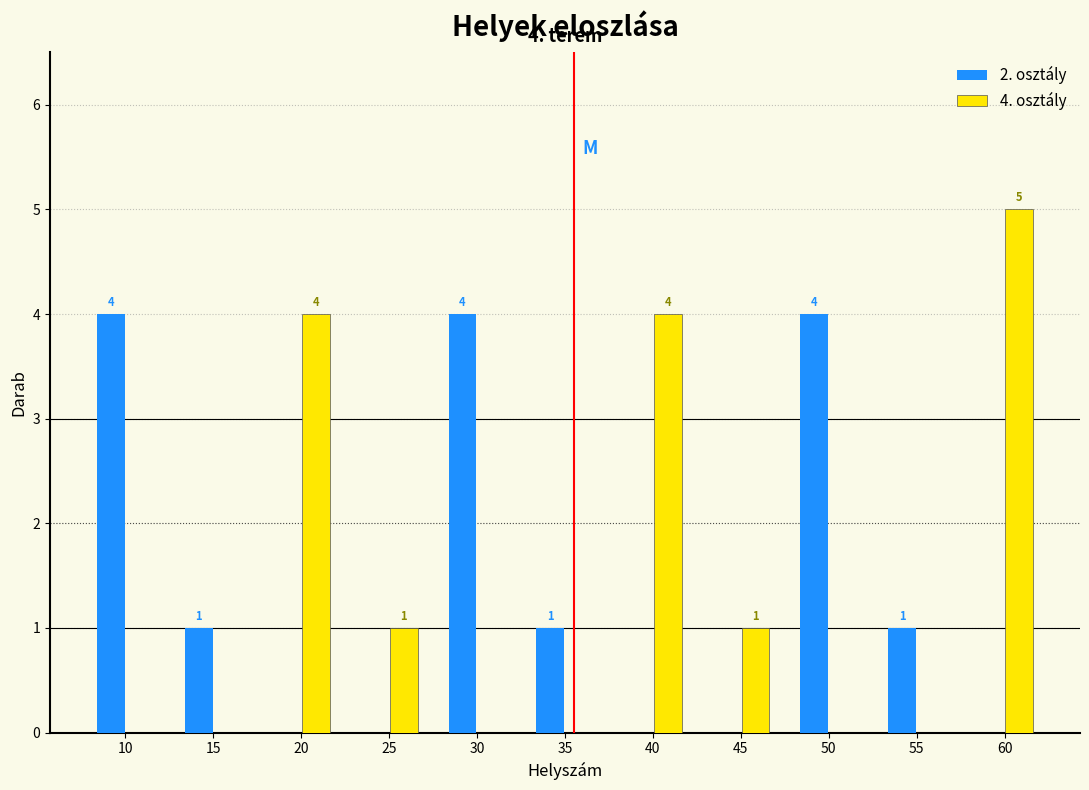

Reading right to left, list all the values displayed in this chart.

2. osztály: 60=0	55=1	50=4	45=0	40=0	35=1	30=4	25=0	20=0	15=1	10=4
4. osztály: 60=5	55=0	50=0	45=1	40=4	35=0	30=0	25=1	20=4	15=0	10=0